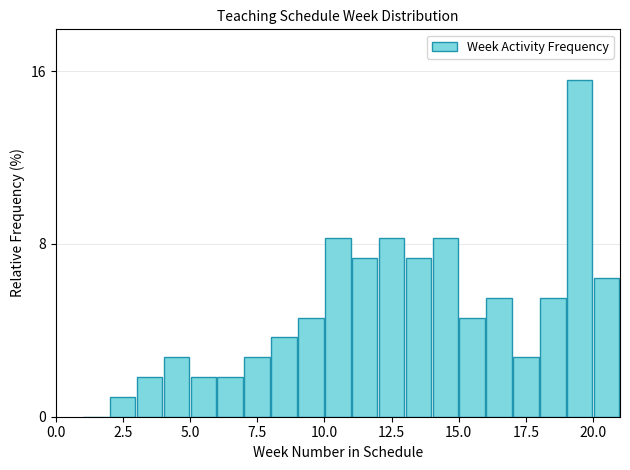

Around what value on the x-axis is the tallest bar? Give the approximate position of its centre, as read against the axis.

19.5